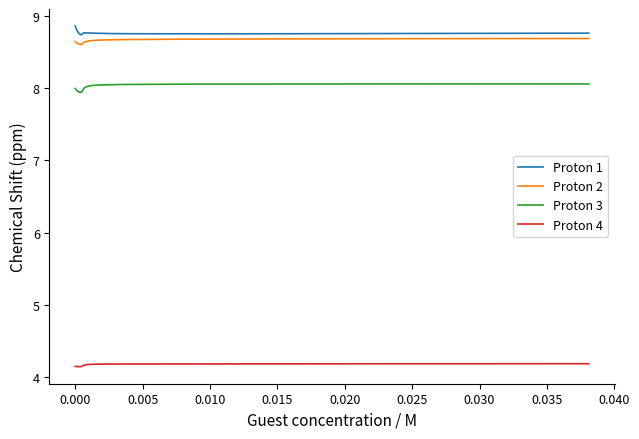

True or false: Proton 3 and Proton 2 cross at least once.

False